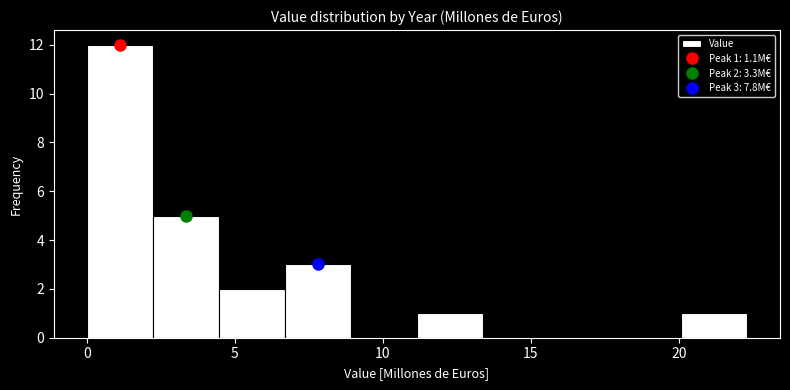

Which range on the x-axis has the tallest bar?

0.0 to 2.0